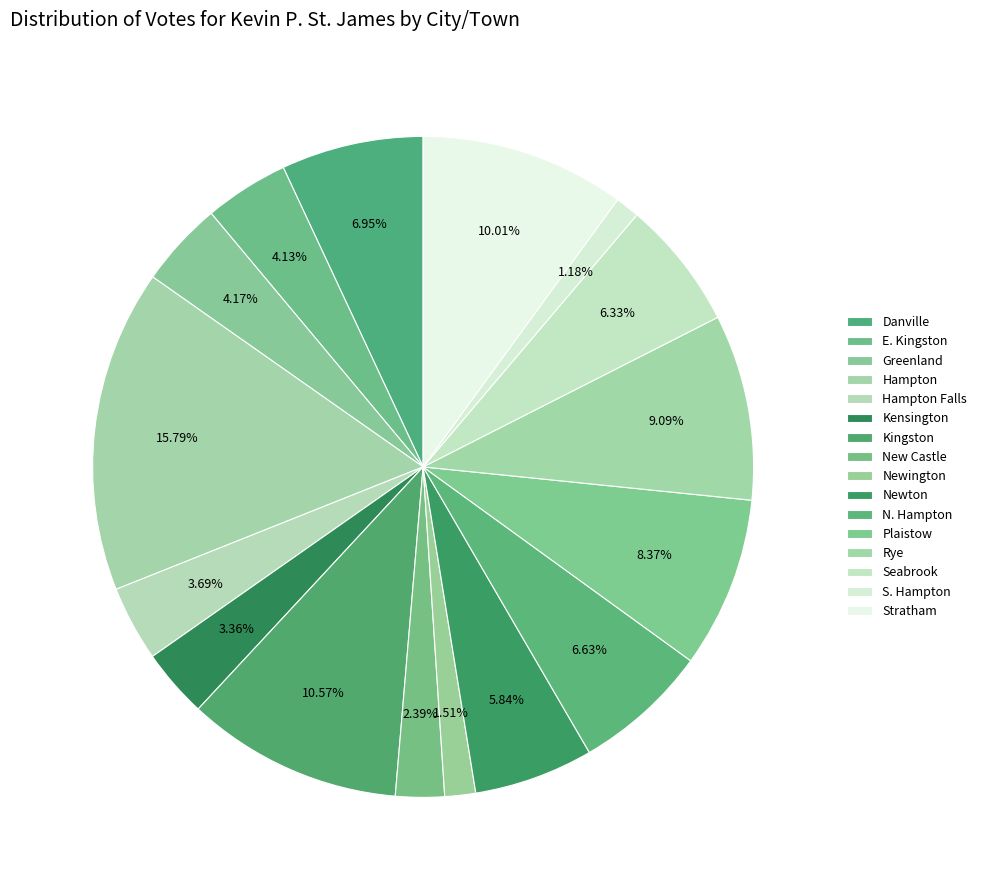

What is the largest slice in the pie chart?

Hampton